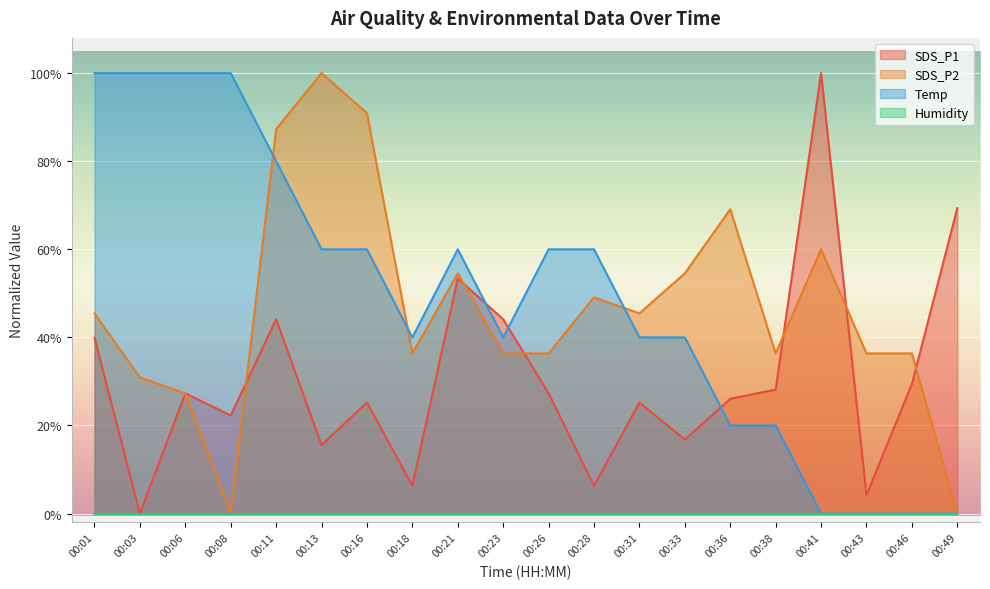

What is the value of the Temp point at the 2nd from the left?

100.0